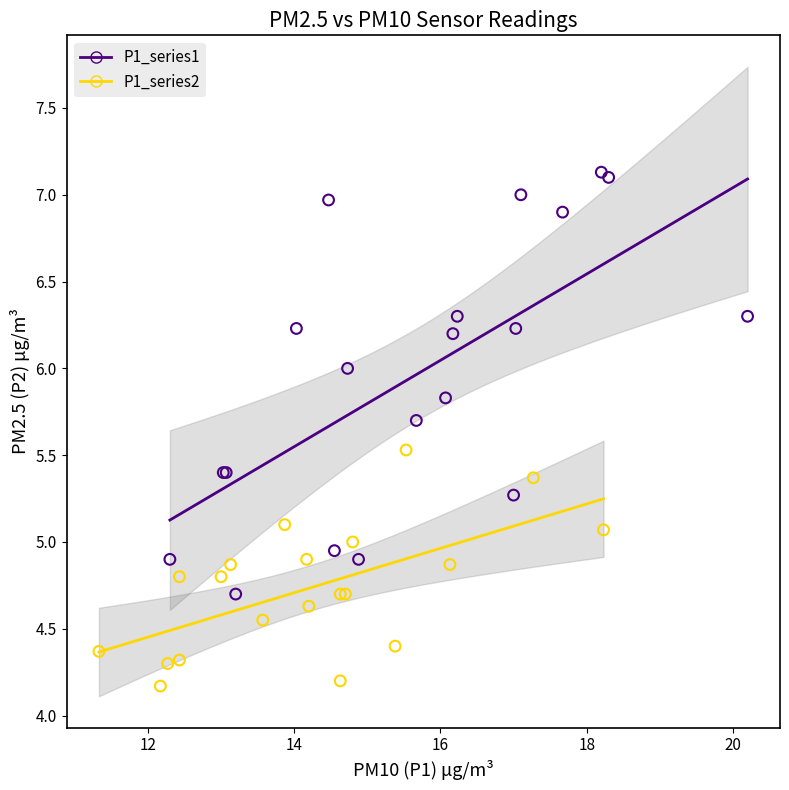

Which series contains the highest Y value?

P1_series1